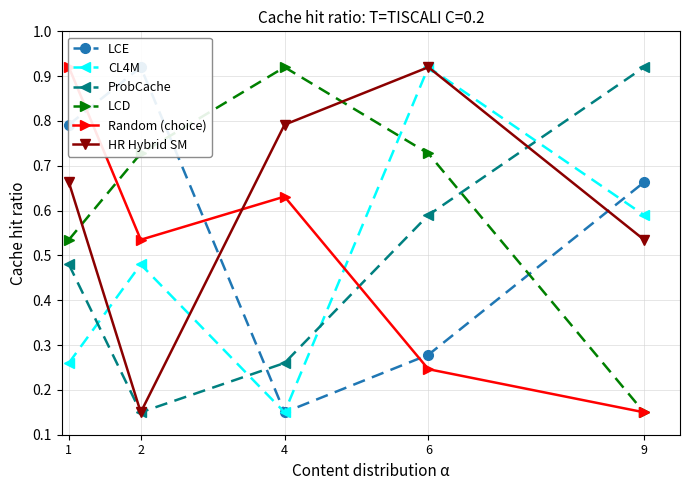

What is the difference between the maximum and second lowest values in the CL4M series?

0.7